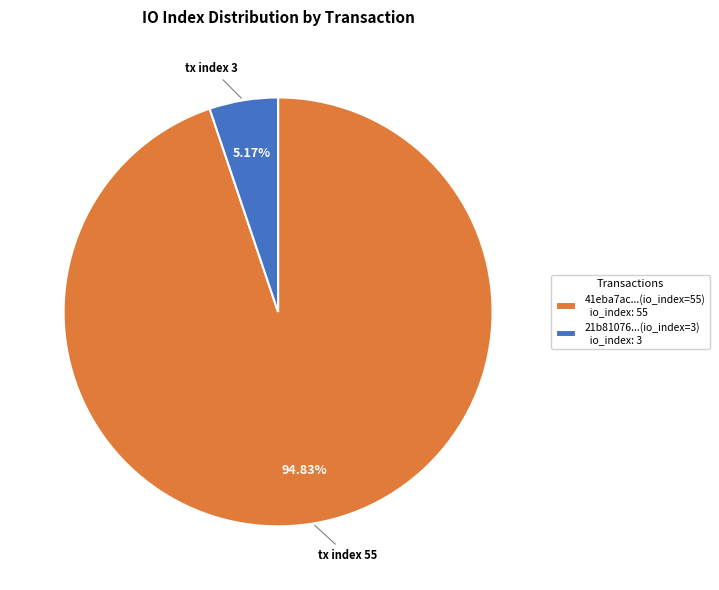

Rank the categories by value from lowest to highest.

21b81076...(io_index=3) io_index: 3, 41eba7ac...(io_index=55) io_index: 55